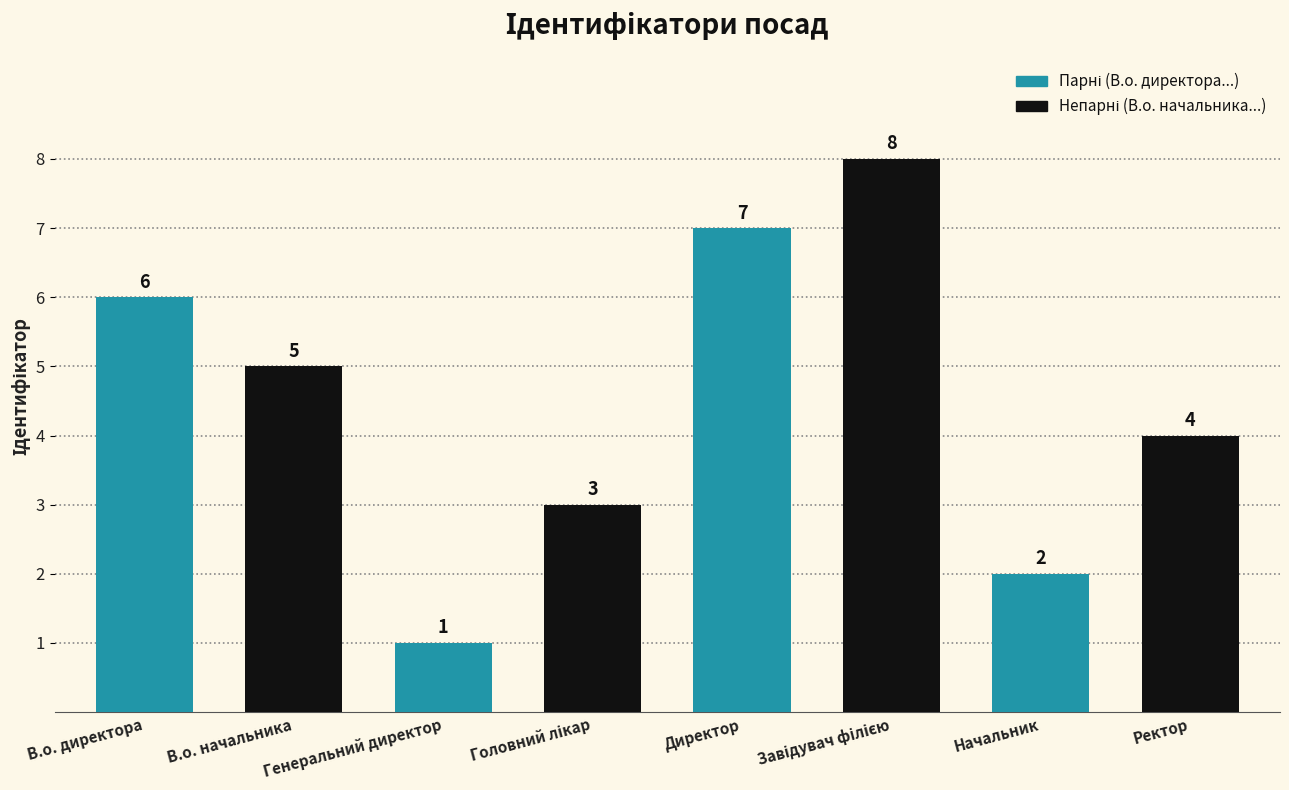

What is the maximum value shown in the chart?

8